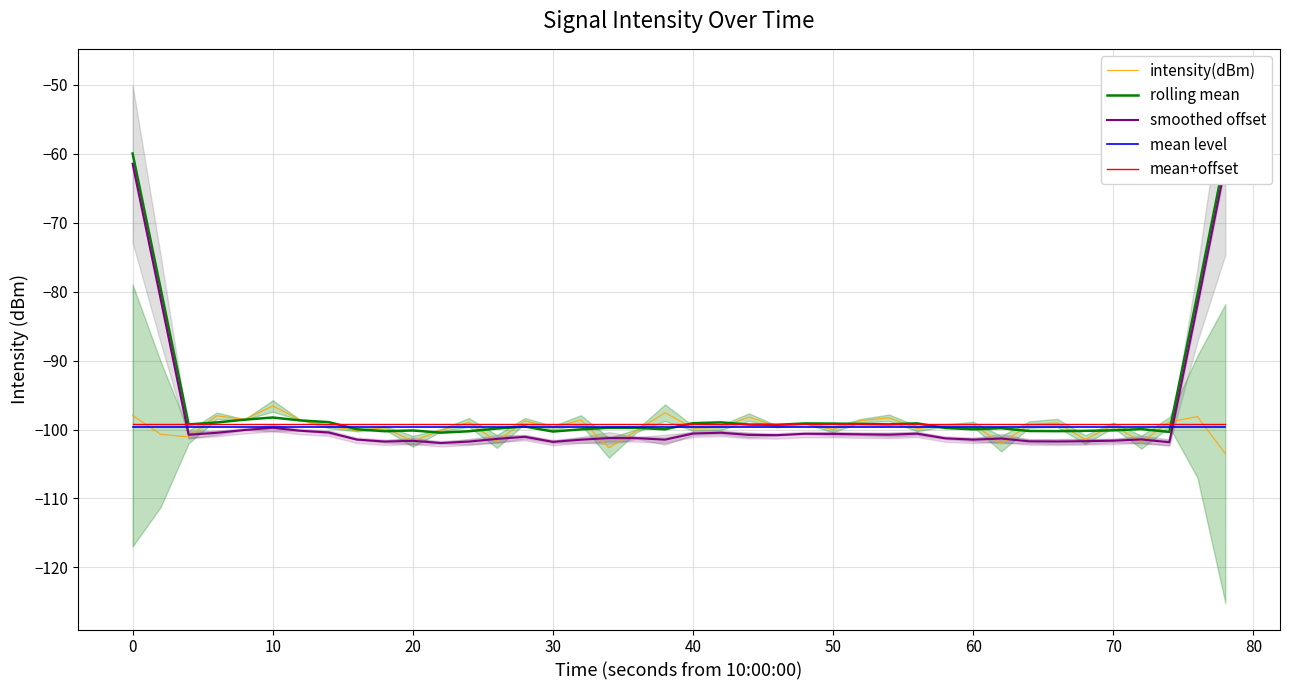

Does the chart have visible grid lines?

Yes